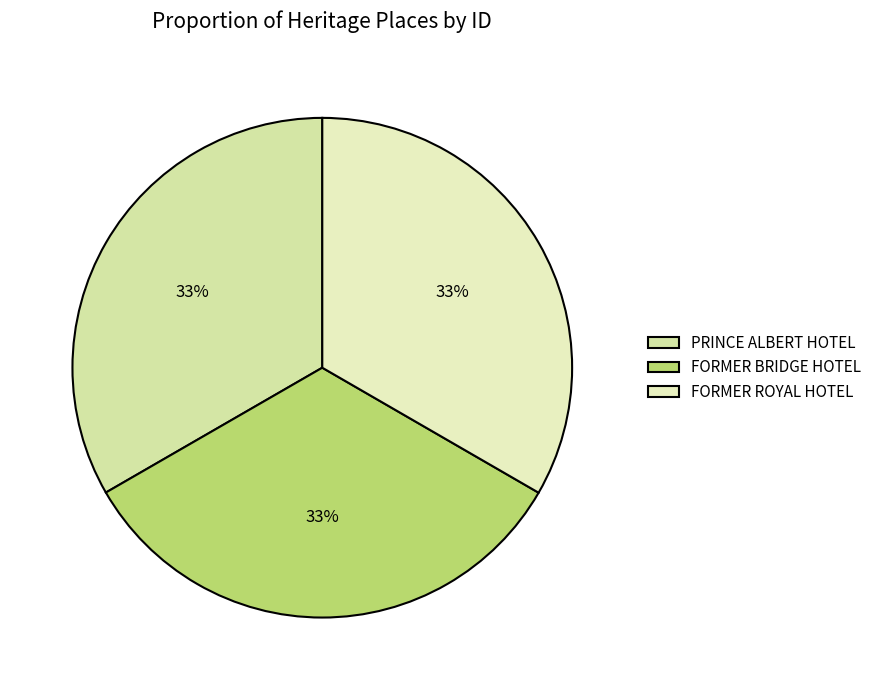

Rank the categories by value from highest to lowest.

FORMER ROYAL HOTEL, FORMER BRIDGE HOTEL, PRINCE ALBERT HOTEL